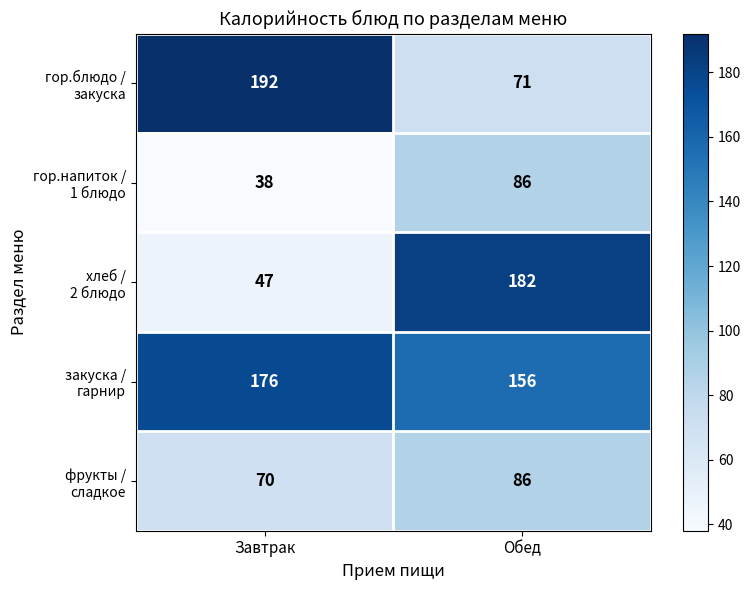

How many distinct data groups are displayed?

5